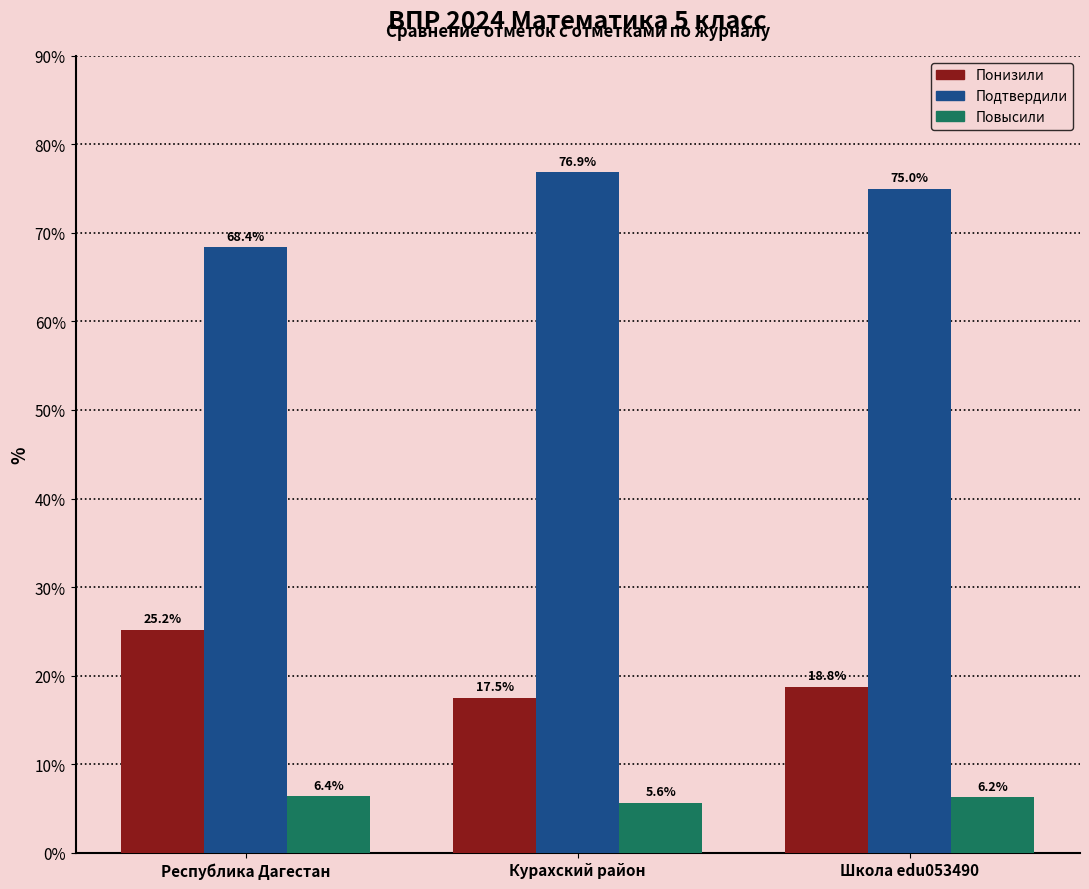

Which category has the lowest value in the Понизили series?

Курахский район